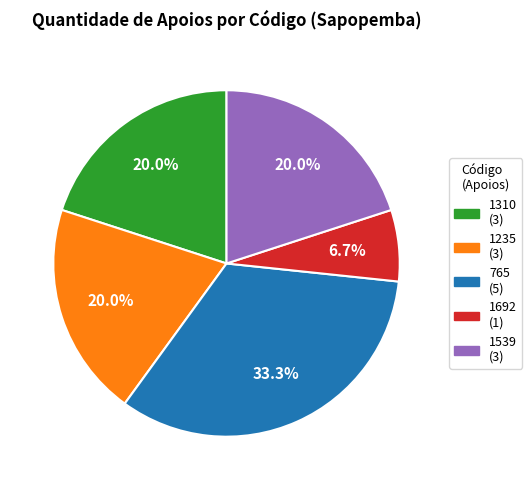

How many slices are in this pie chart?

5